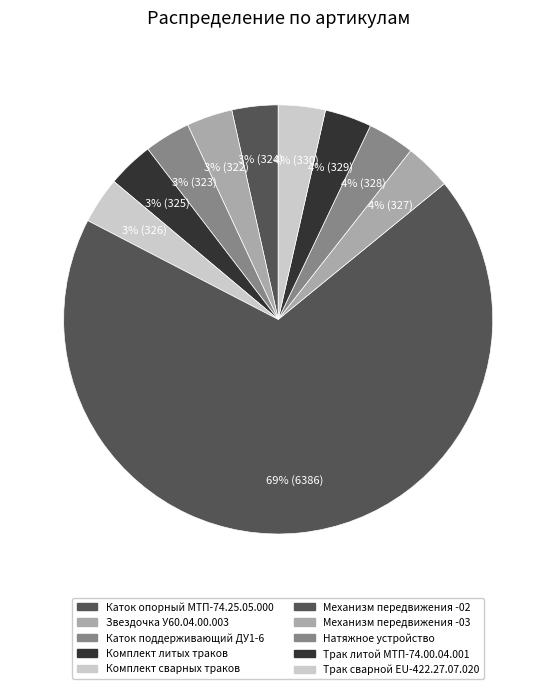

How many slices are in this pie chart?

10